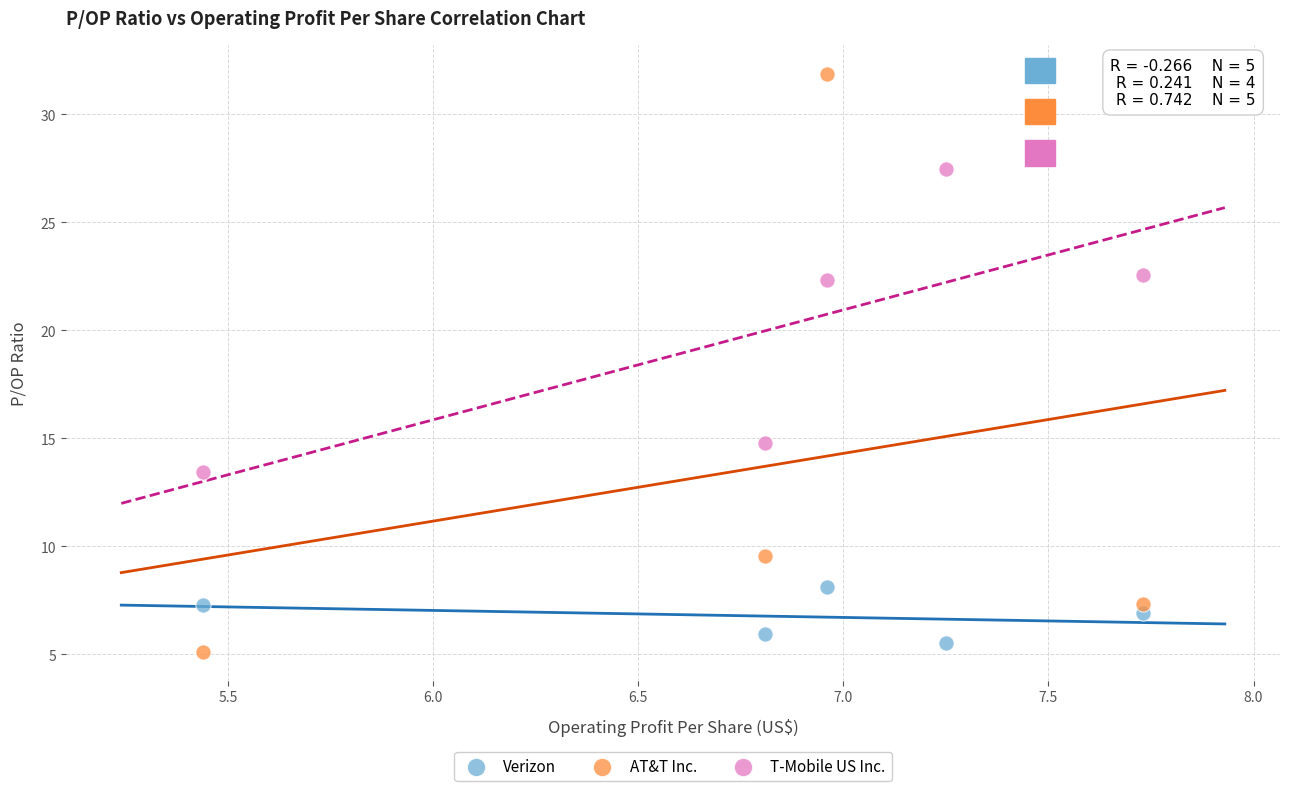

Which series contains the lowest Y value?

AT&T Inc.